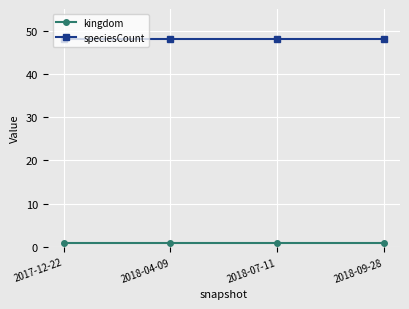

Which series has the largest total across all categories?

speciesCount